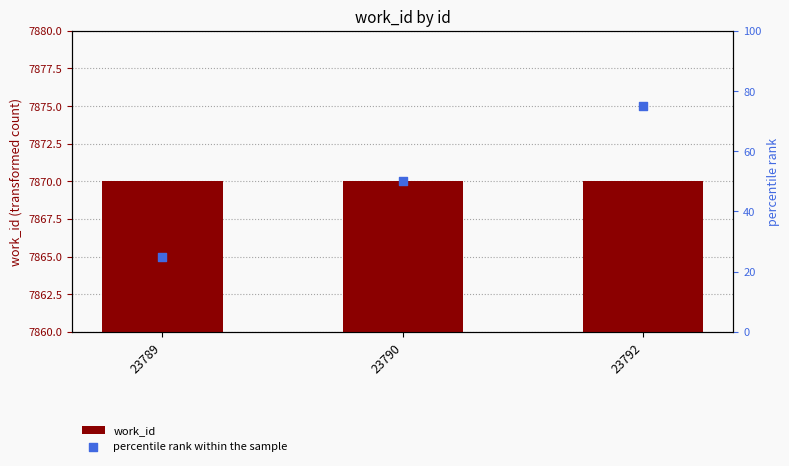

Which series contains the highest Y value?

percentile rank within the sample